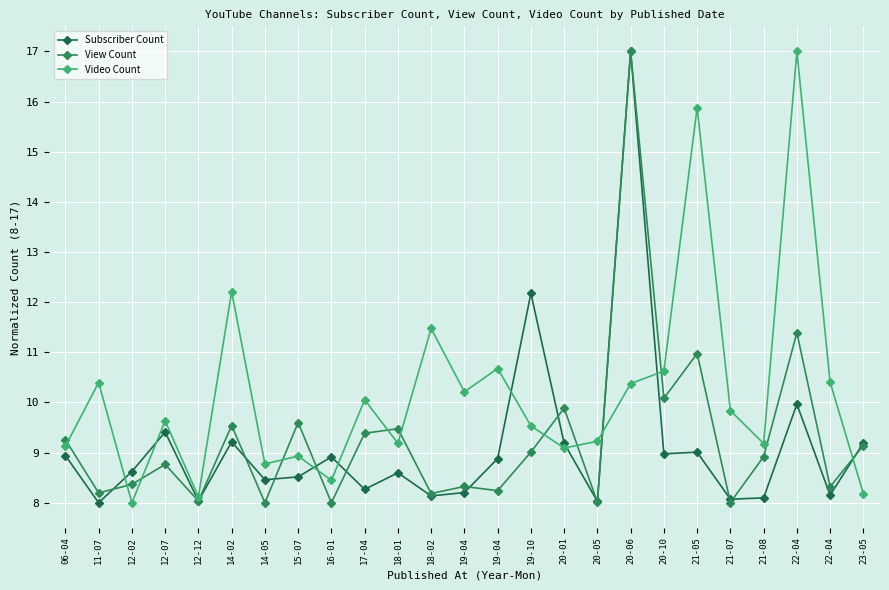

List the labels in order of Video Count value, largest first.

22-04, 21-05, 14-02, 18-02, 19-04, 20-10, 22-04, 11-07, 20-06, 19-04, 17-04, 21-07, 12-07, 19-10, 20-05, 18-01, 21-08, 06-04, 20-01, 15-07, 14-05, 16-01, 23-05, 12-12, 12-02